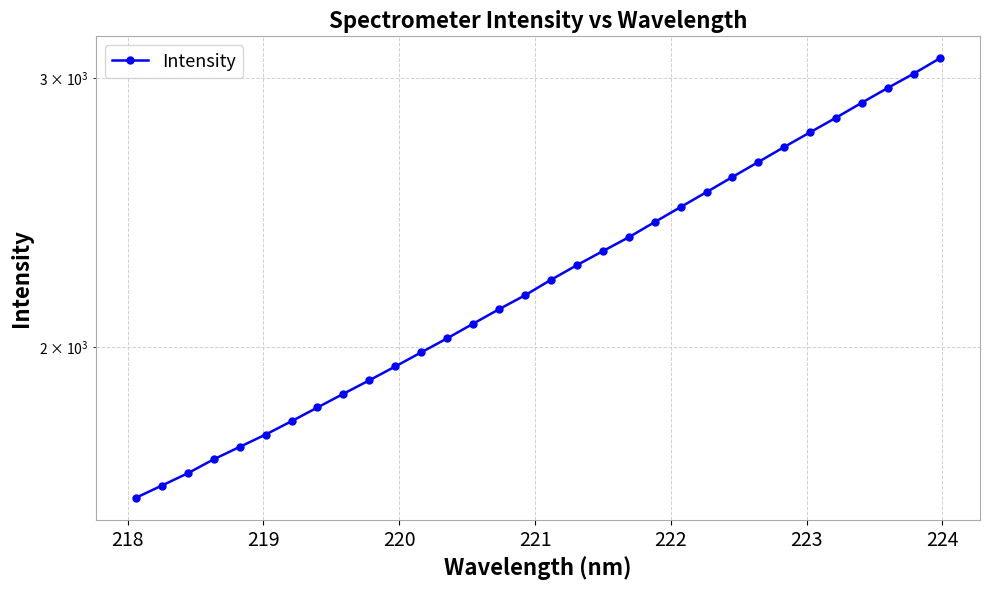

What is the average value?

2243.3